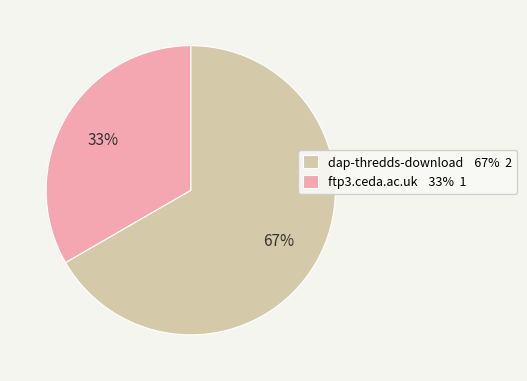

The ftp3.ceda.ac.uk slice represents 33% of the pie. True or false?

True